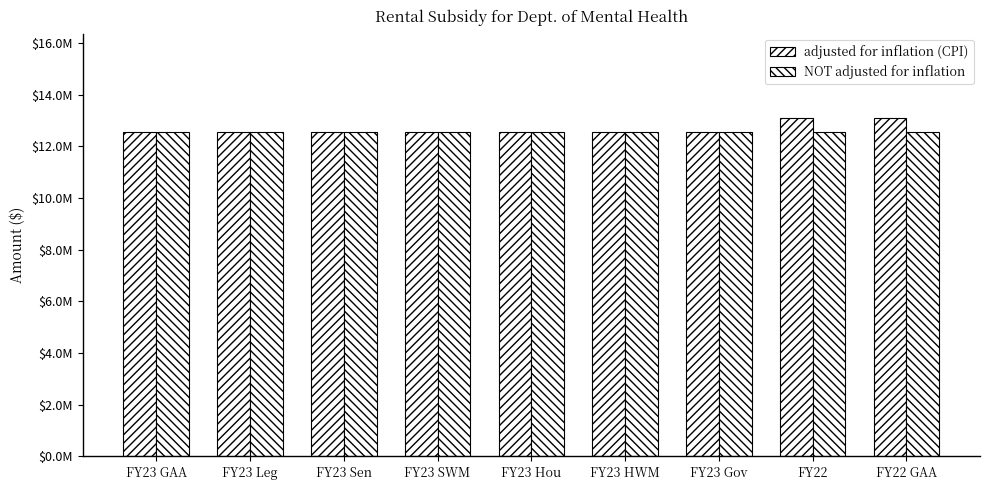

Are the bars grouped side by side (vs. stacked)?

Yes